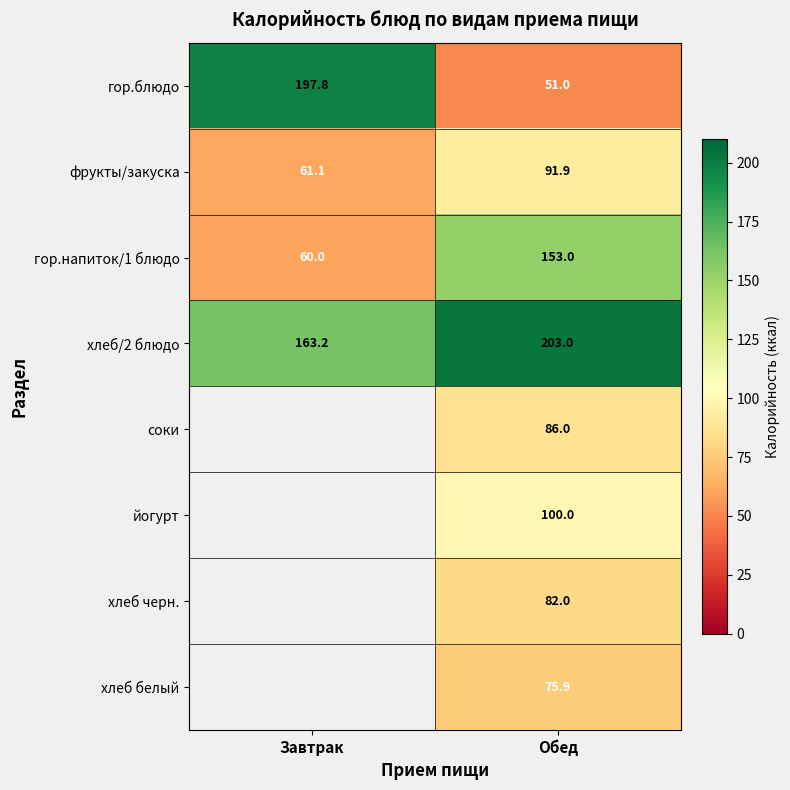

What is the difference between the highest and lowest values at Завтрак?

137.8